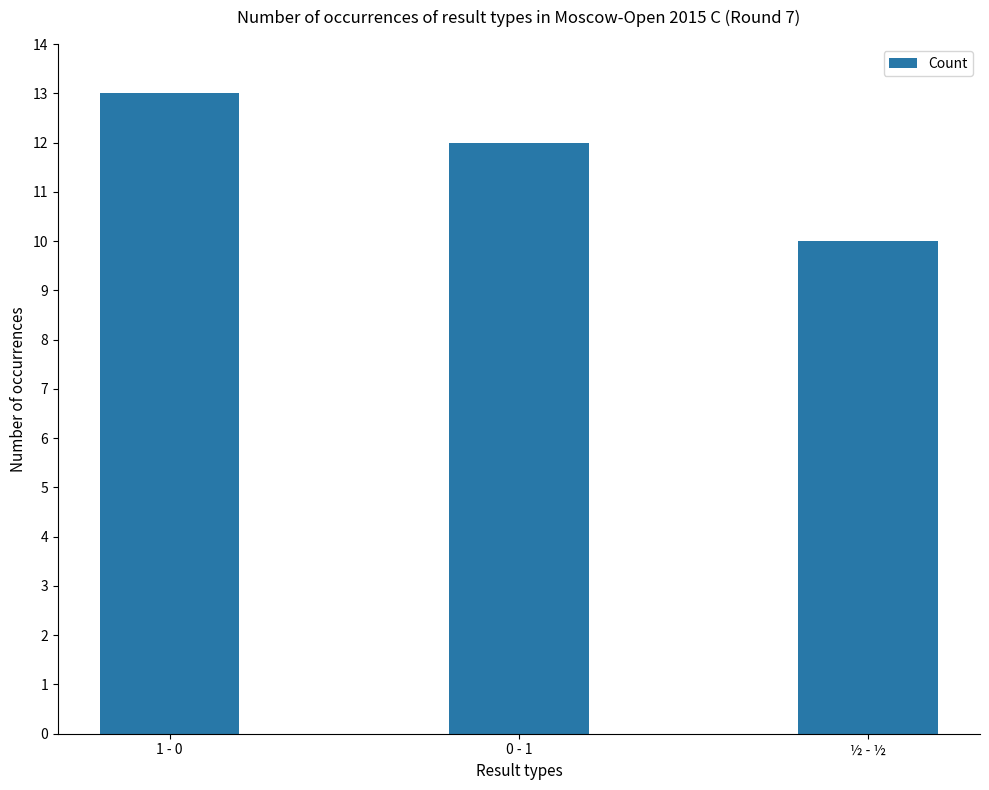

Are the bars horizontal?

No